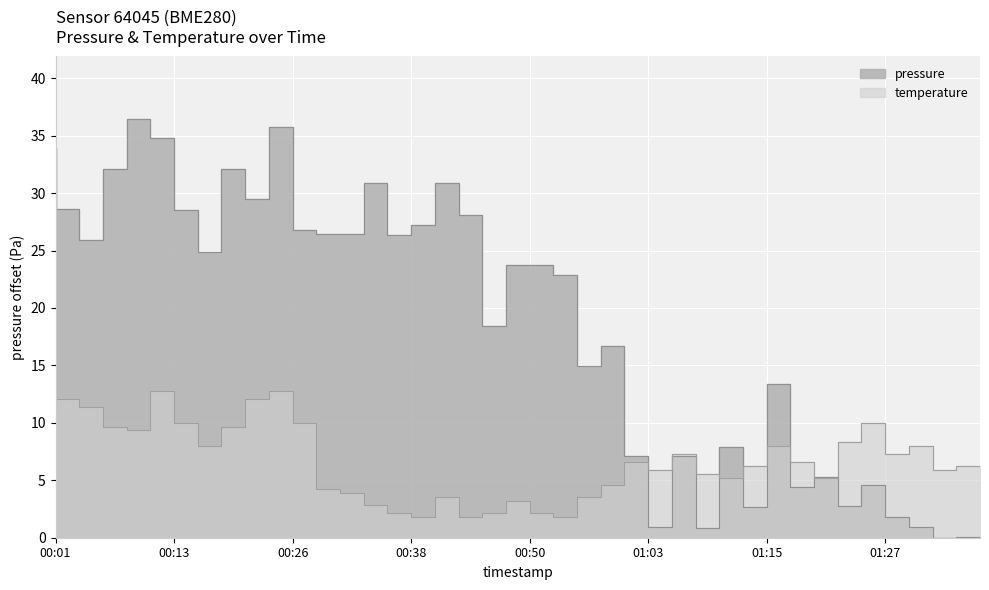

What is the label of the 17th point from the left?

00:41